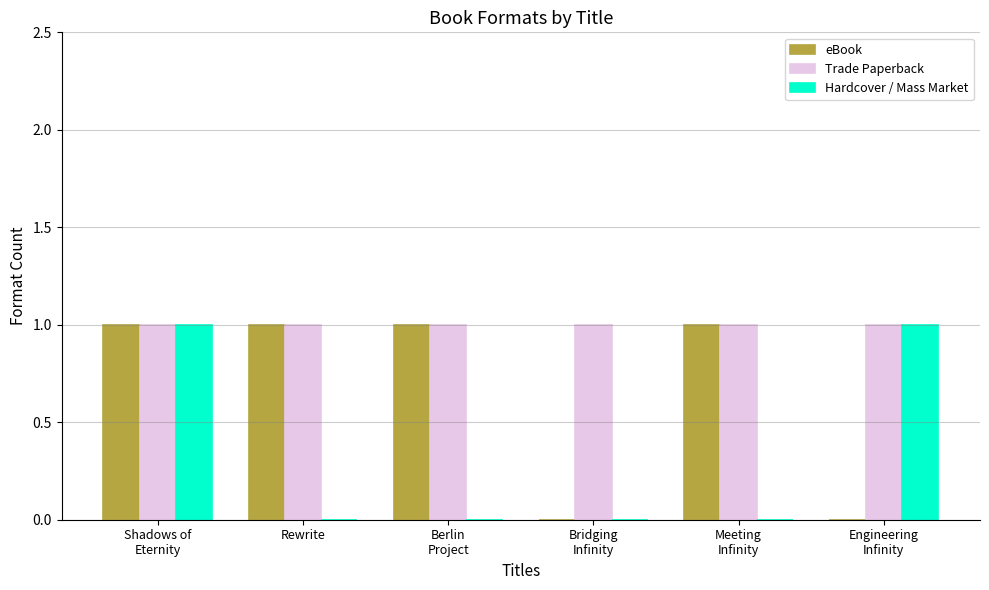

Count the number of categories in the chart.

6